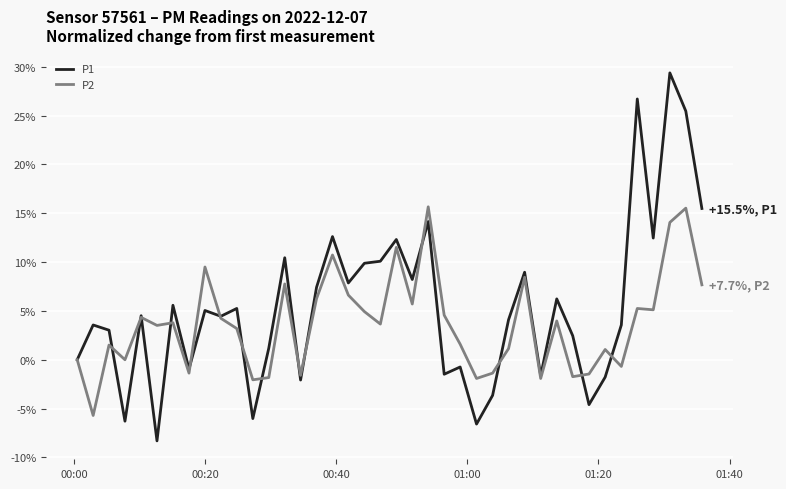

How many lines are shown in the chart?

2